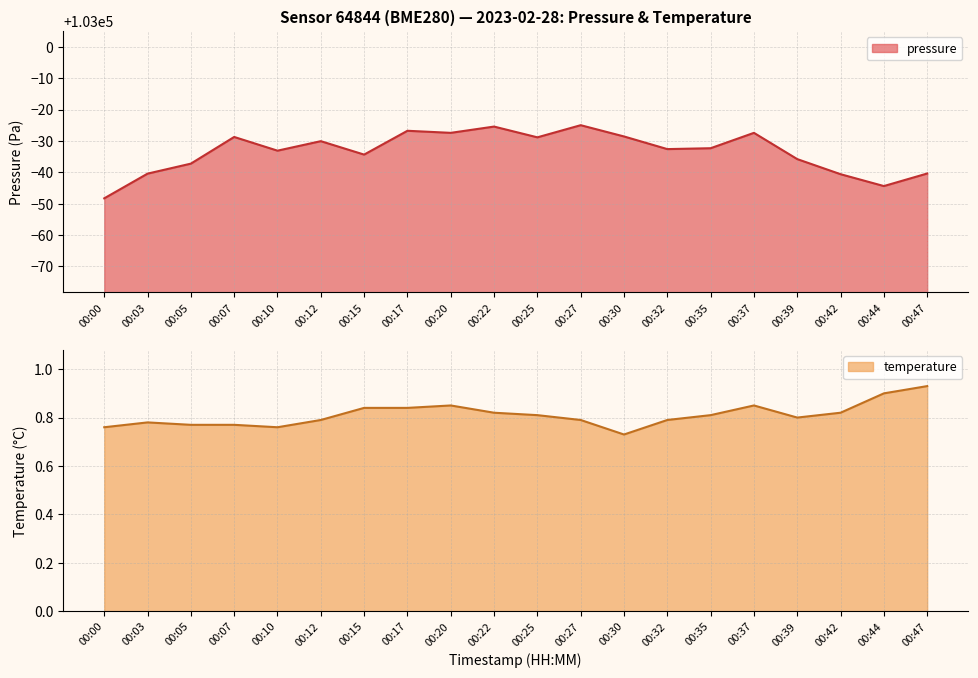

How many data points are less than 102967?

9